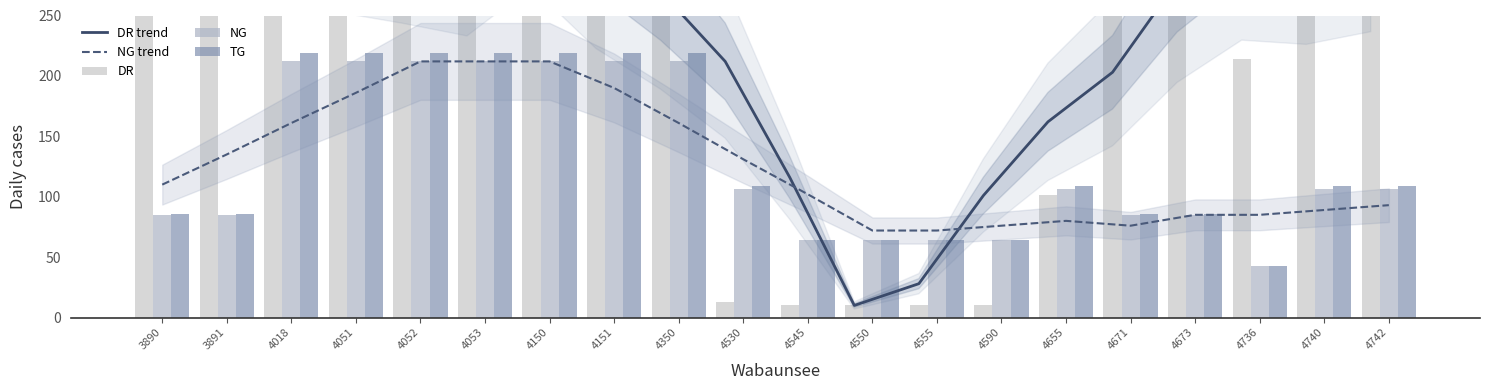

Is the value of NG at 4151 greater than the value of DR trend at 4740?

No